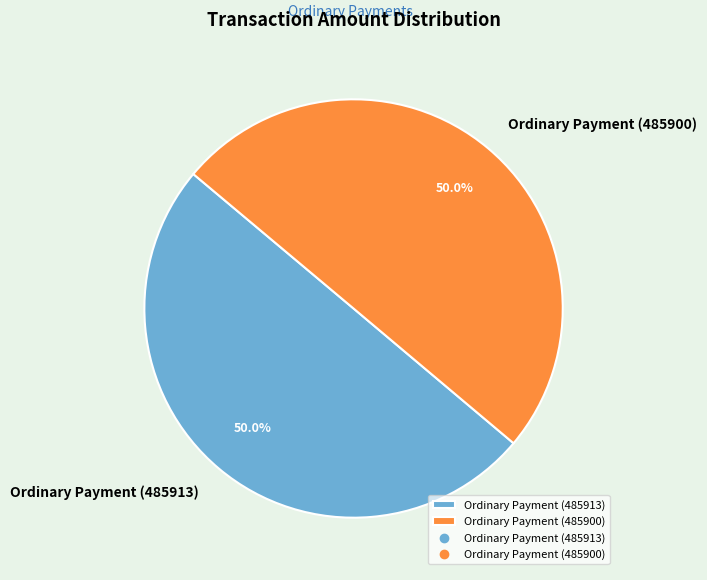

To the nearest percent, what percentage of the pie is Ordinary Payment (485900)?

50%